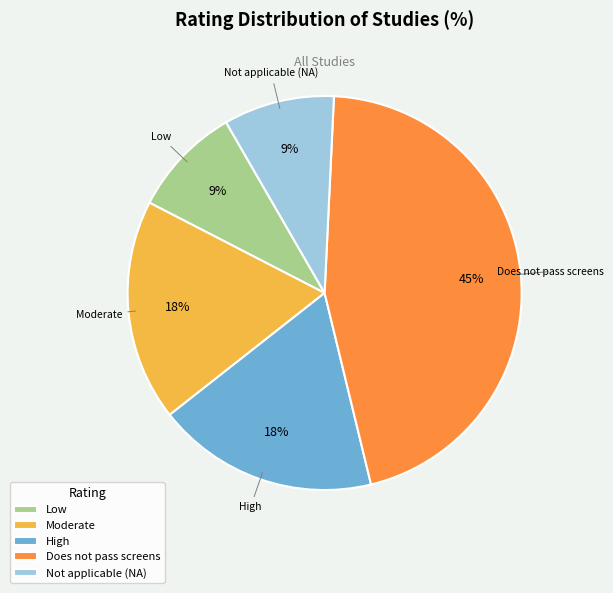

Count the number of slices in the pie.

5